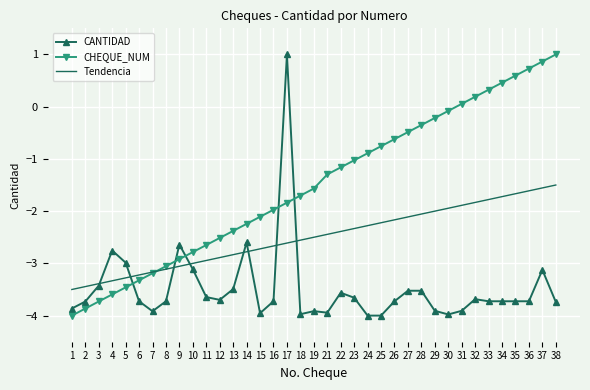

What value does the CANTIDAD series have at 8?

-3.7